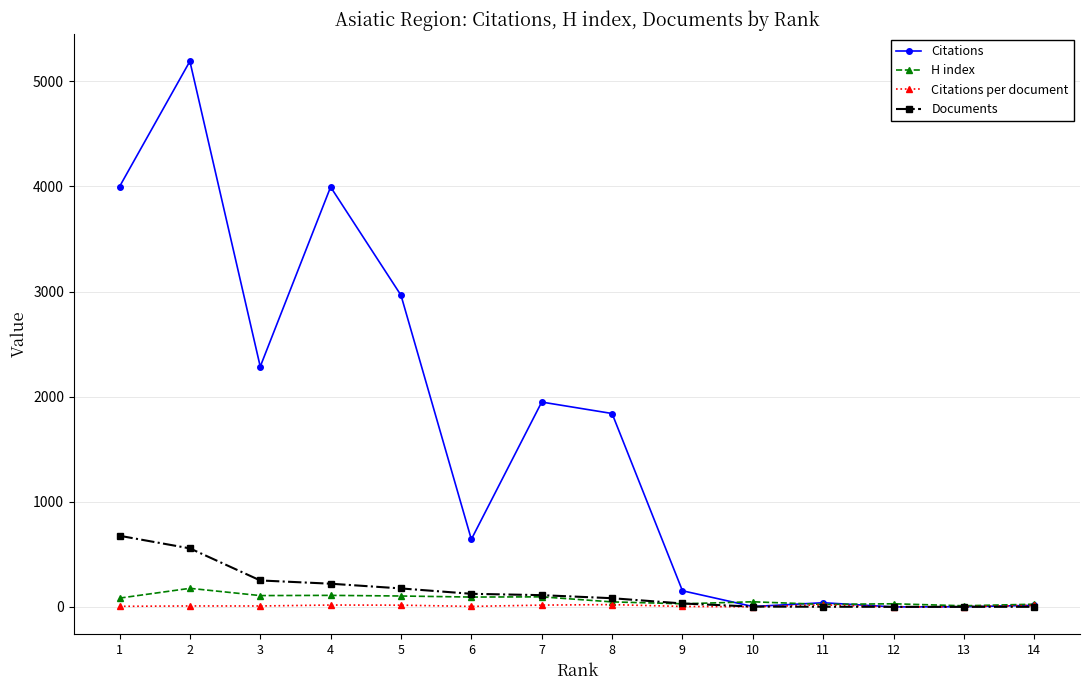

The H index series shows 30.0 at 12. True or false?

True